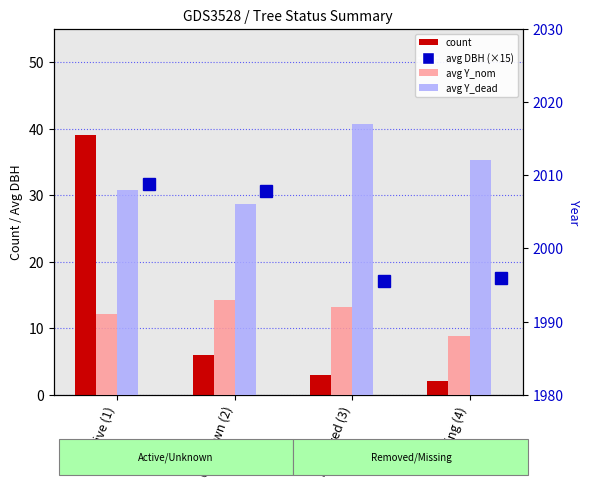

Reading left to right, transcribe all the data shown in this chart.

avg DBH (×15): 31.6	30.6	17.1	17.5
count: 39.0	6.0	3.0	2.0
avg Y_nom: 1991.0	1993.0	1992.0	1988.0
avg Y_dead: 2008.0	2006.0	2017.0	2012.0